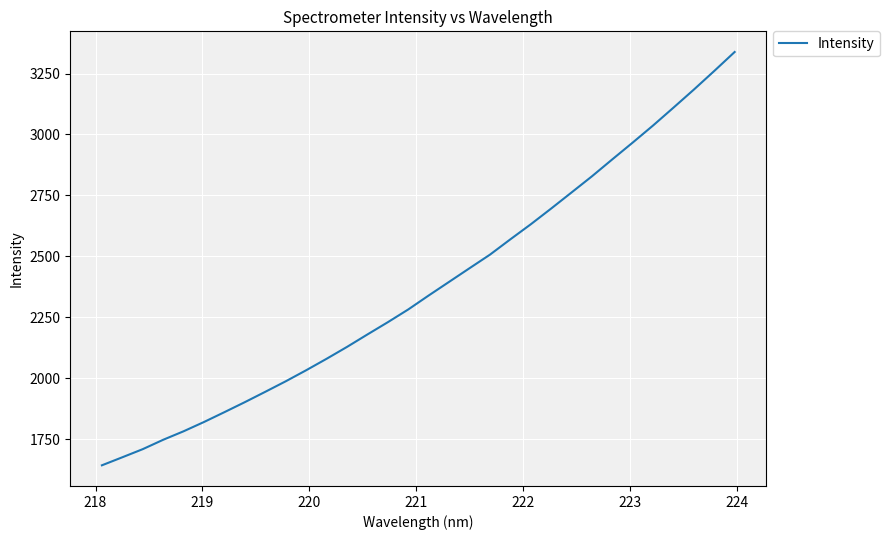

Reading left to right, list all the values displayed in this chart.

1642.6	1675.6	1708.9	1747.4	1782.3	1820.5	1860.8	1901.9	1944.3	1987.4	2032.7	2079.7	2128.4	2179.5	2229.8	2282.1	2339.3	2395.2	2451.1	2506.7	2569.6	2631.2	2695.9	2761.9	2828.2	2897.8	2966.7	3036.8	3110.0	3184.1	3260.4	3338.2